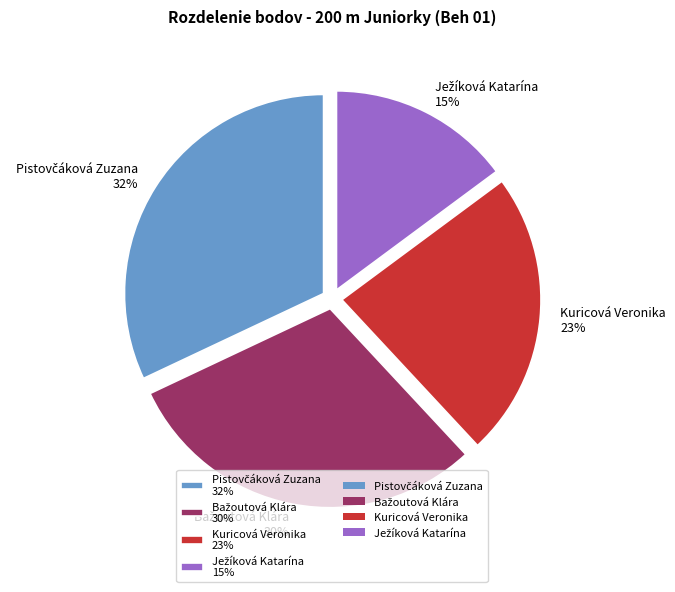

What percentage is the Kuricová Veronika slice, to the nearest percent?

23%